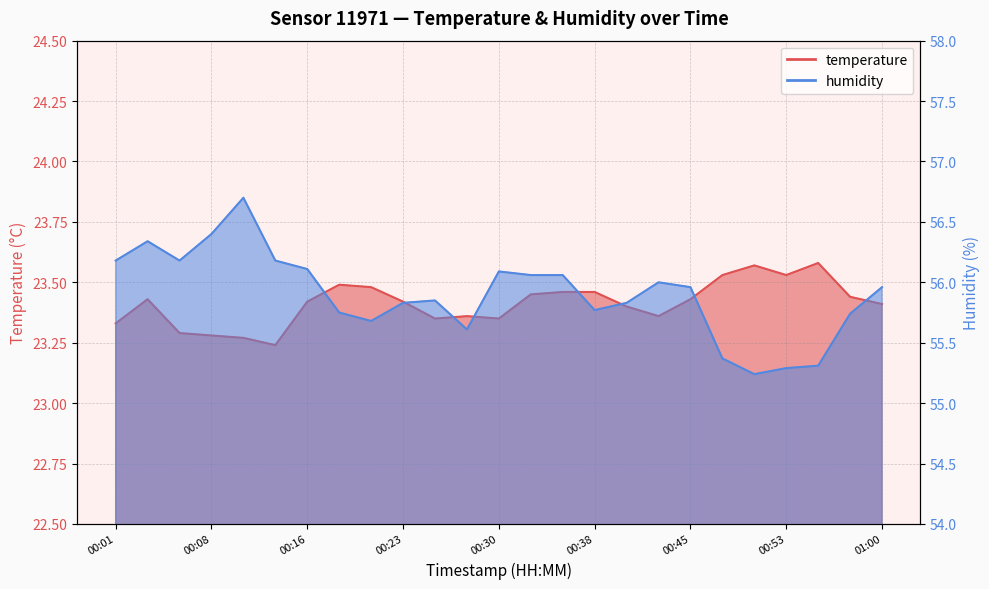

Reading right to left, transcribe all the data shown in this chart.

temperature: 23.4	23.4	23.6	23.5	23.6	23.5	23.4	23.4	23.4	23.5	23.5	23.4	23.4	23.4	23.4	23.4	23.5	23.5	23.4	23.2	23.3	23.3	23.3	23.4	23.3
humidity: 56.0	55.7	55.3	55.3	55.2	55.4	56.0	56.0	55.8	55.8	56.1	56.1	56.1	55.6	55.9	55.8	55.7	55.8	56.1	56.2	56.7	56.4	56.2	56.3	56.2